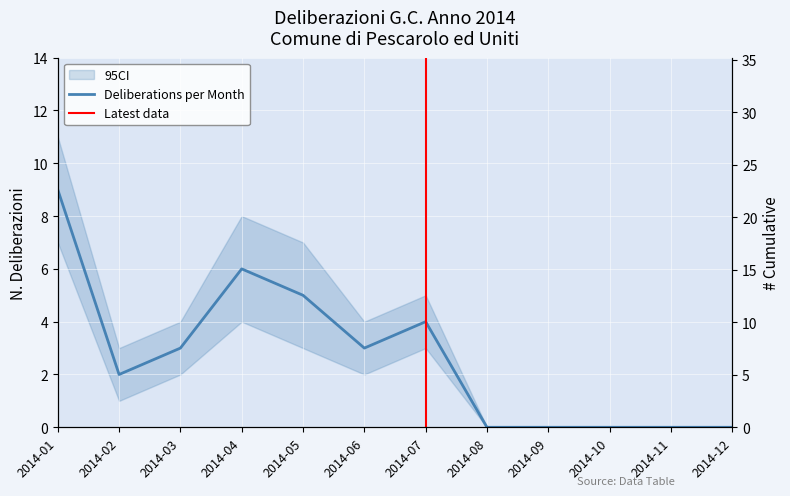

Which has a higher value, 2014-06 or 2014-12?

2014-06